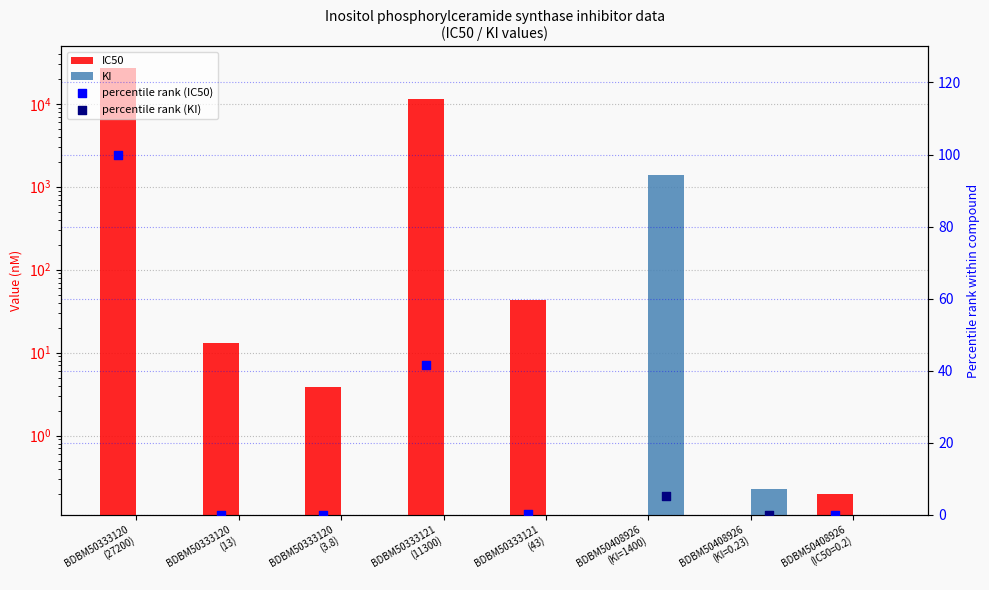

What is the change in value from BDBM50333120
(27200) to BDBM50333120
(13)?

-100.0